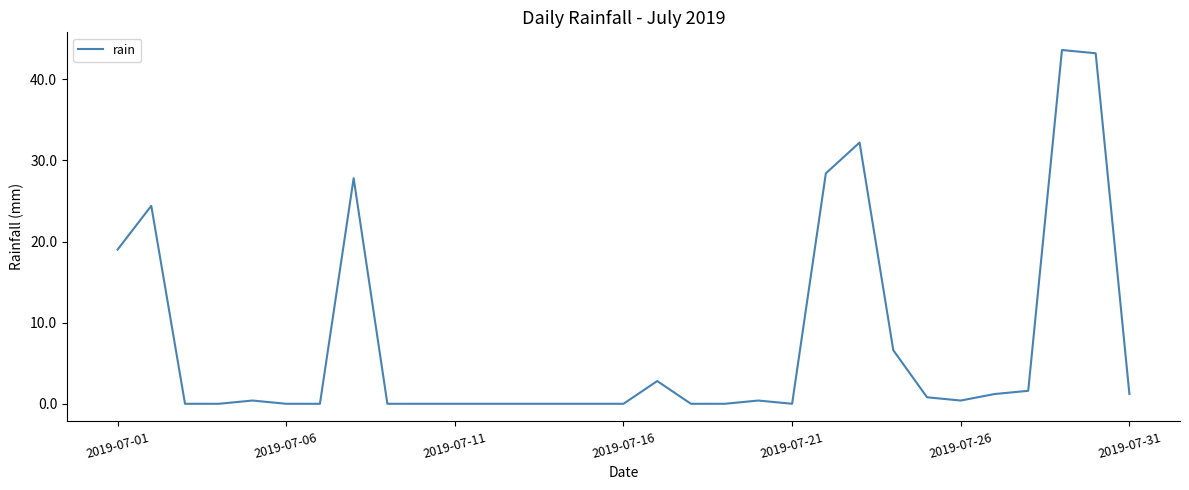

What is the difference between the maximum and minimum values?

43.6